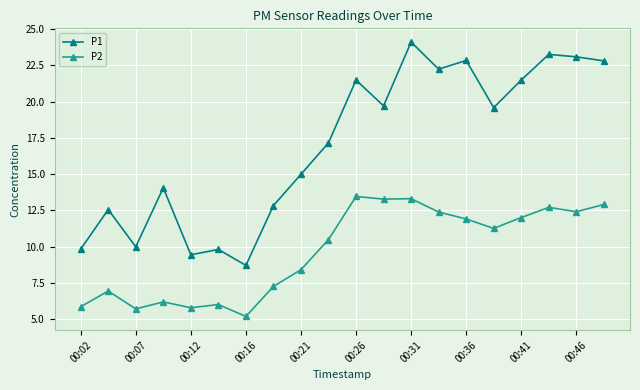

True or false: P1 and P2 cross at least once.

False